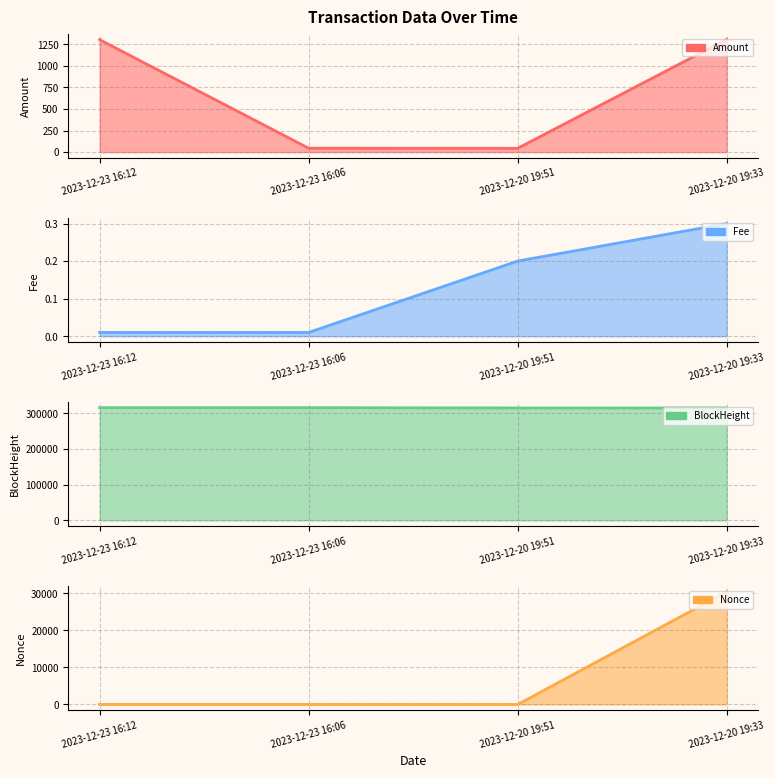

Which has a higher value, 2023-12-20 19:33 or 2023-12-23 16:12?

2023-12-20 19:33